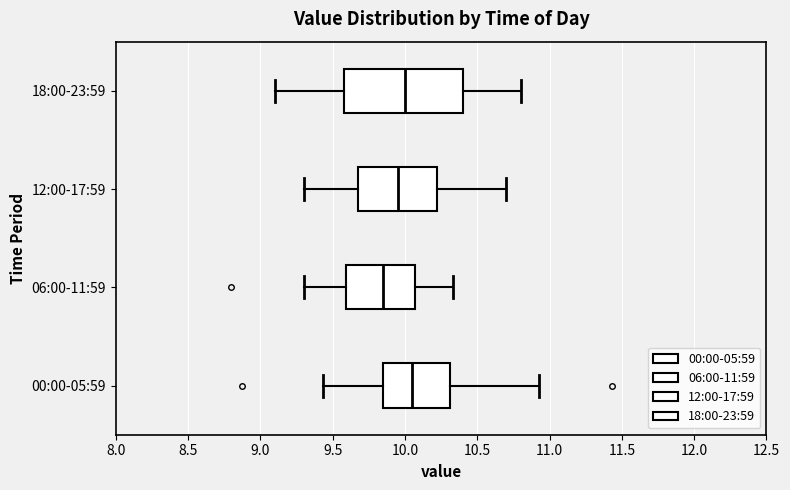

Reading bottom to top, transcribe this box plot: for each box, give where its median line is, the range the box spans, and where its two whiskers end, as read against the x-axis. The values are not printed on the chart, so give them approximately, as read against the axis.

00:00-05:59: median 10.05, box 9.85 to 10.30, whiskers 9.45 to 10.95
06:00-11:59: median 9.85, box 9.60 to 10.05, whiskers 9.30 to 10.35
12:00-17:59: median 9.95, box 9.70 to 10.25, whiskers 9.30 to 10.70
18:00-23:59: median 10.00, box 9.60 to 10.40, whiskers 9.10 to 10.80